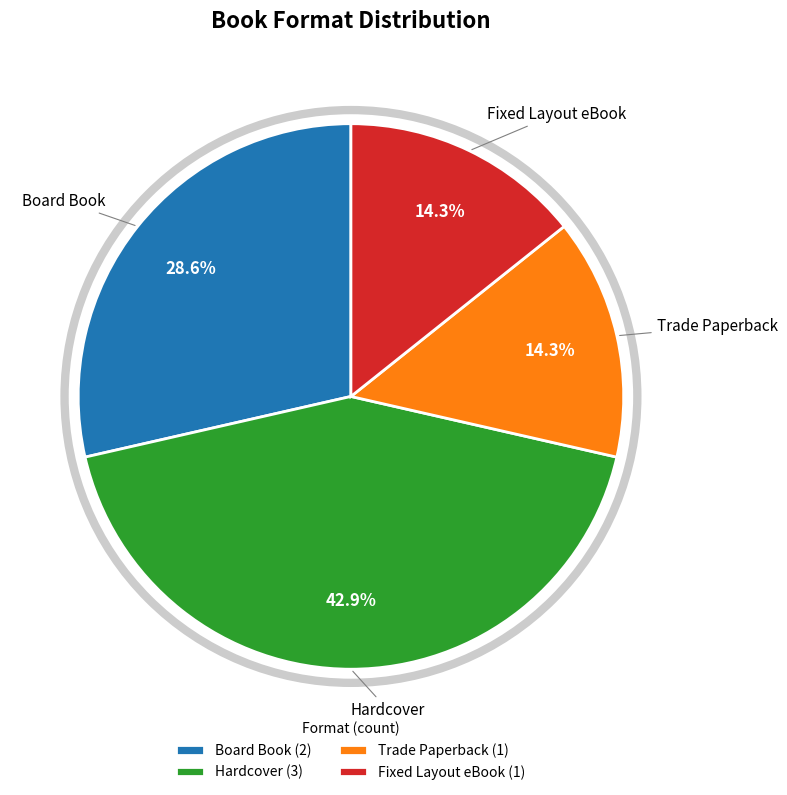

To the nearest percent, what is the difference between the largest and smallest slice percentages?

29%